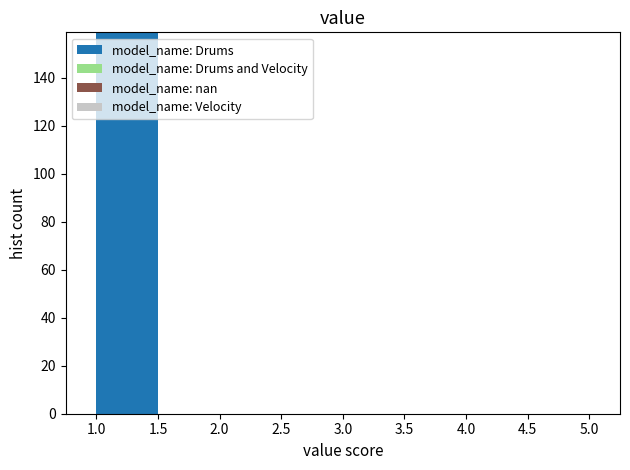

How tall is the bar that spans 1.0 to 1.5 on the x-axis? The values are not printed on the chart, so give them approximately, as read against the axis.

160